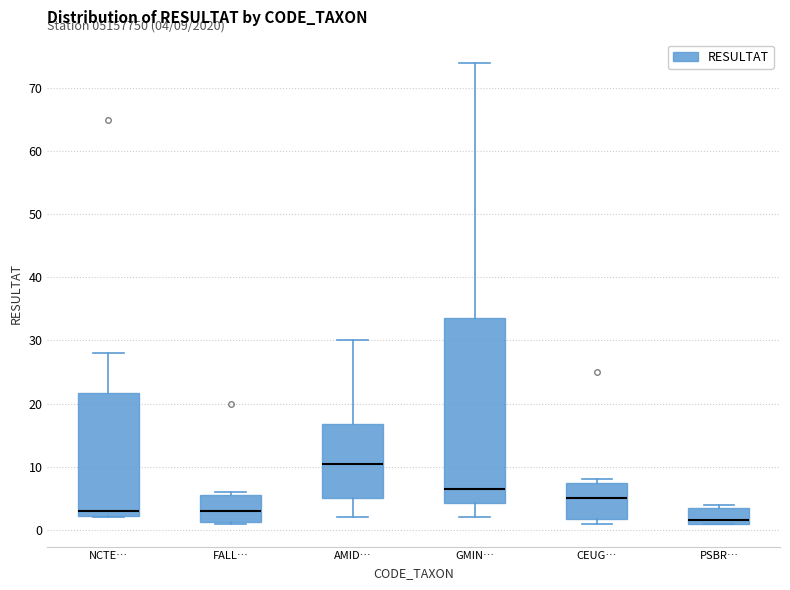

Which box is the tallest, from its lower edge to its upper edge?

GMIN…